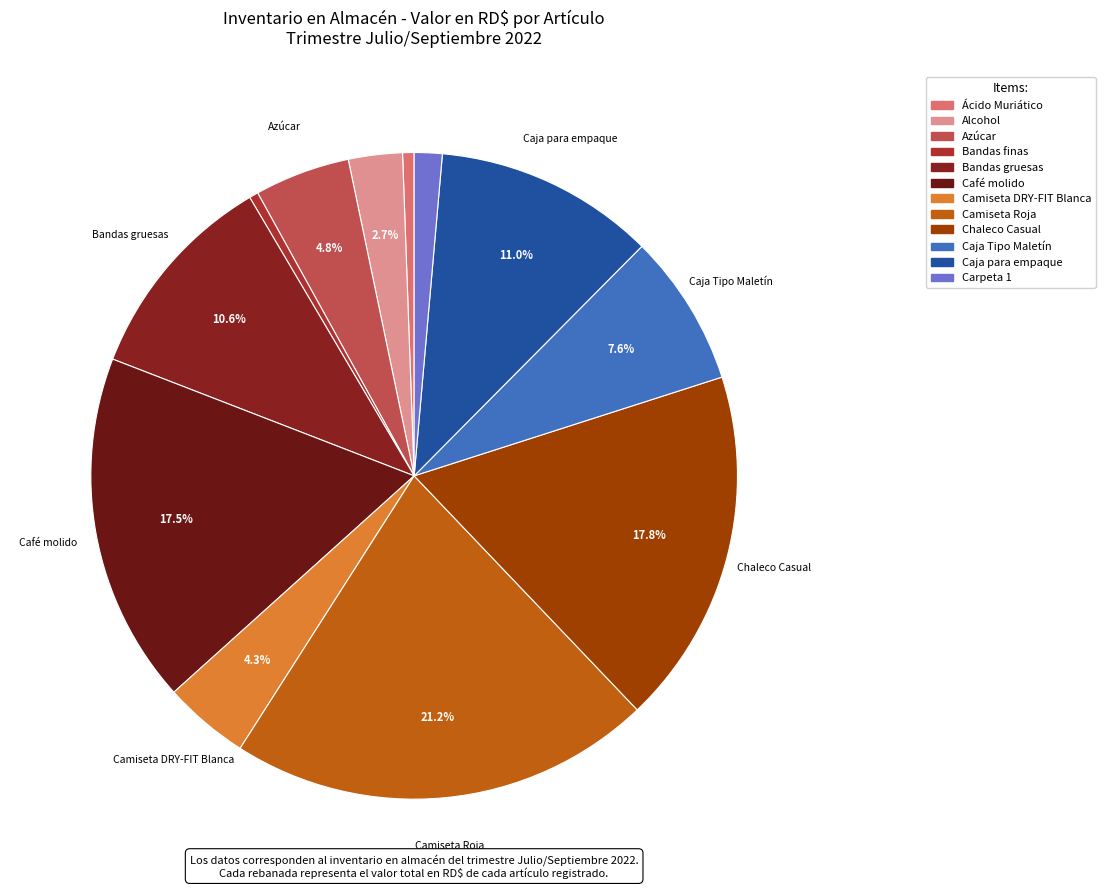

Does Caja para empaque account for over 50% of the chart?

No